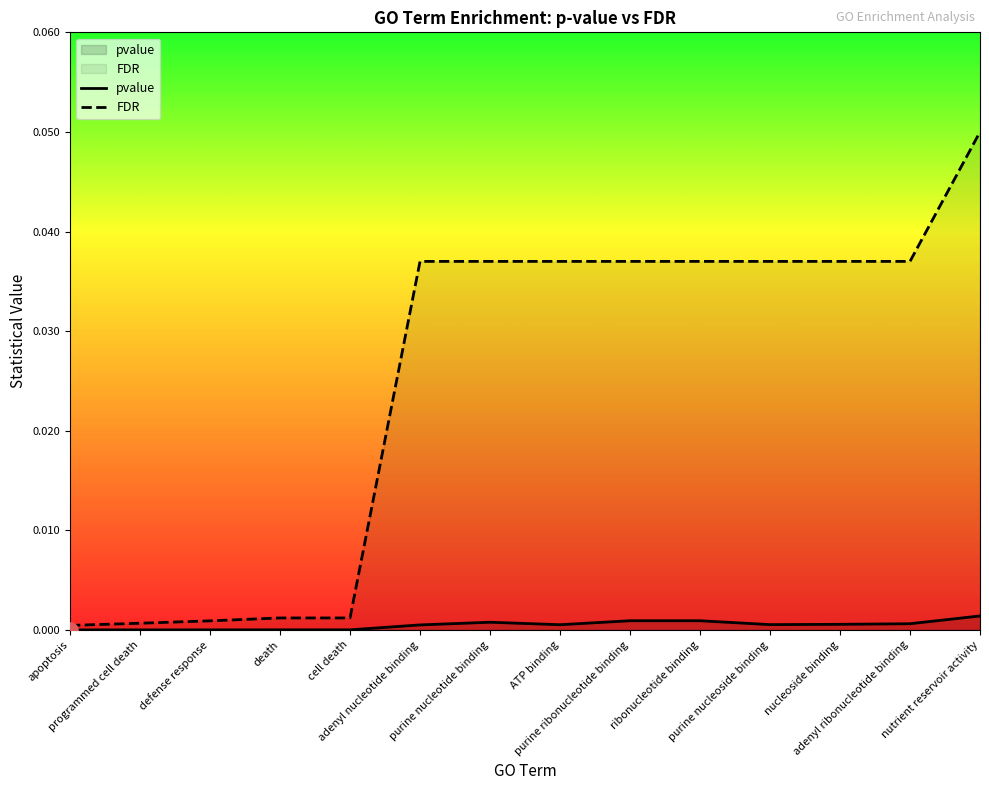

At how many categories does at least one series exceed 0?

14